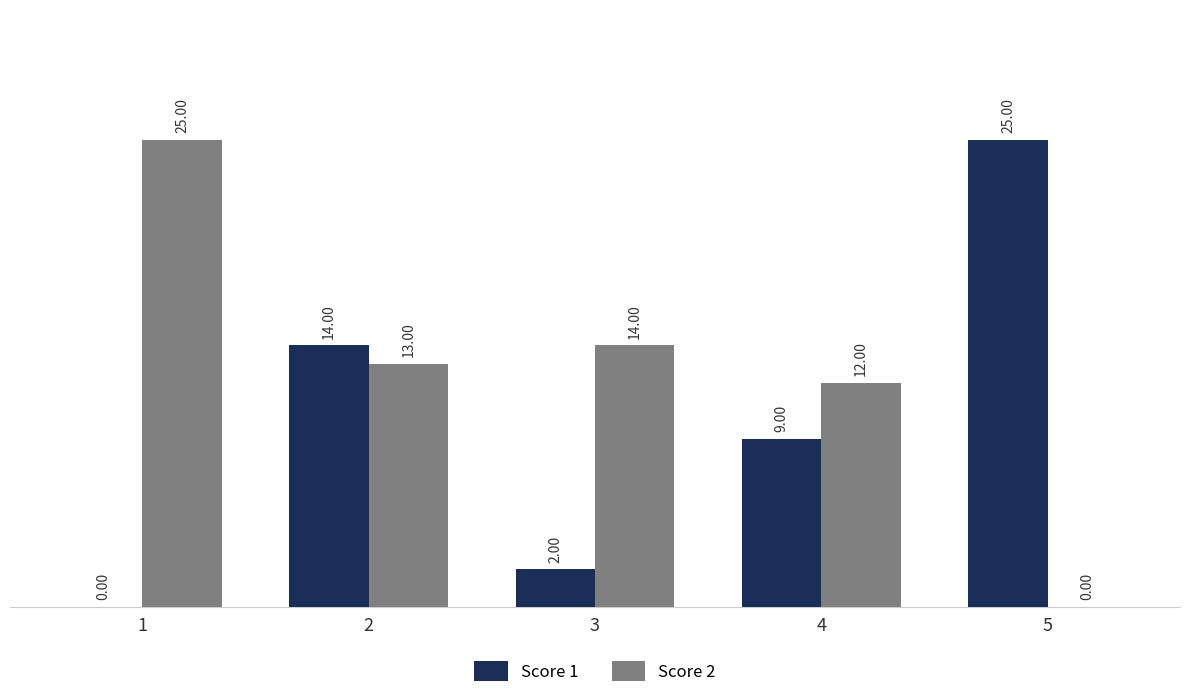

Which series has the largest total across all categories?

Score 2